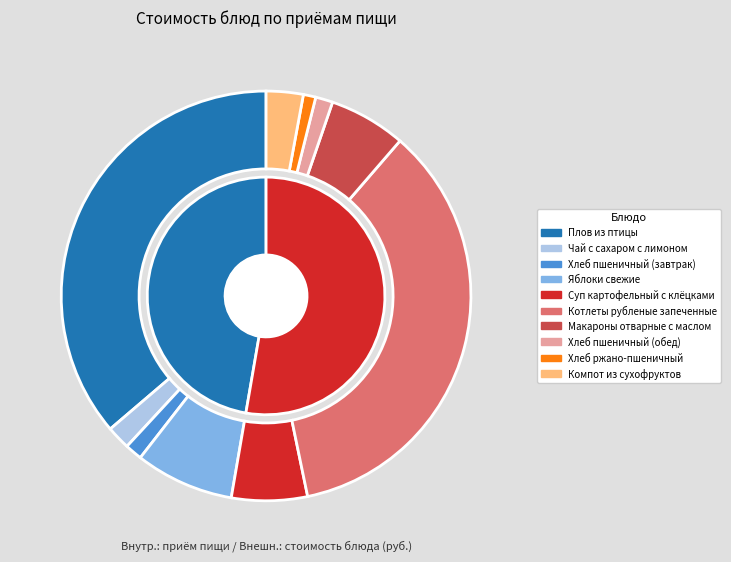

Between Яблоки свежие and Хлеб пшеничный (обед), which is larger?

Яблоки свежие